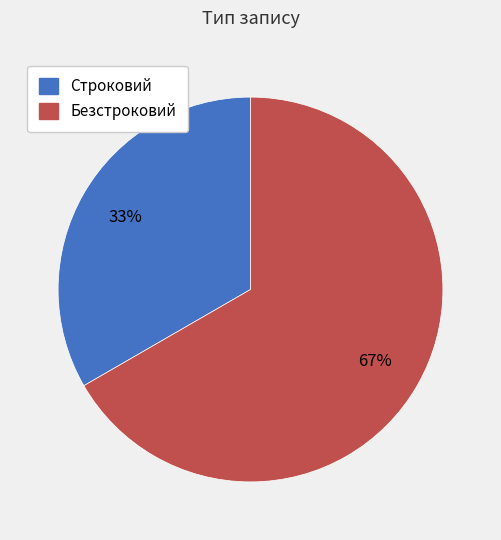

Rank the categories by value from lowest to highest.

Строковий, Безстроковий